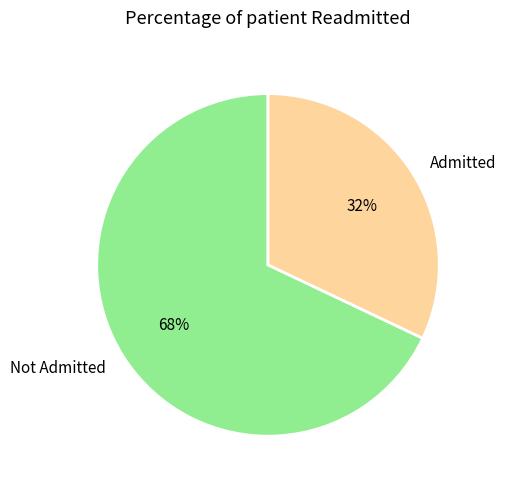

To the nearest percent, what is the average slice percentage?

50%